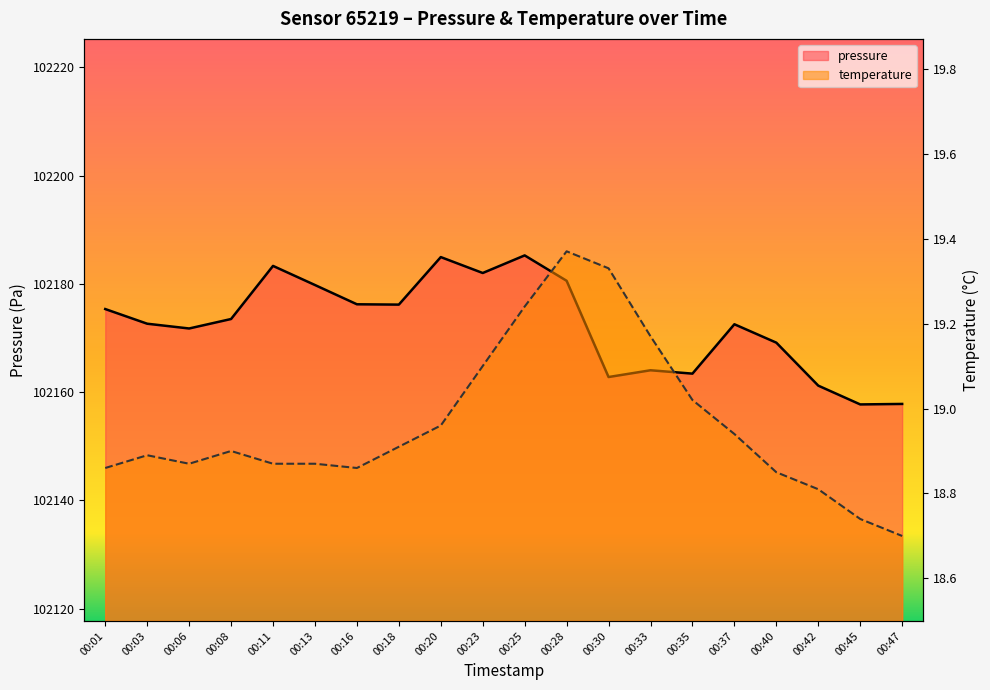

At which label does temperature reach its peak?

00:28